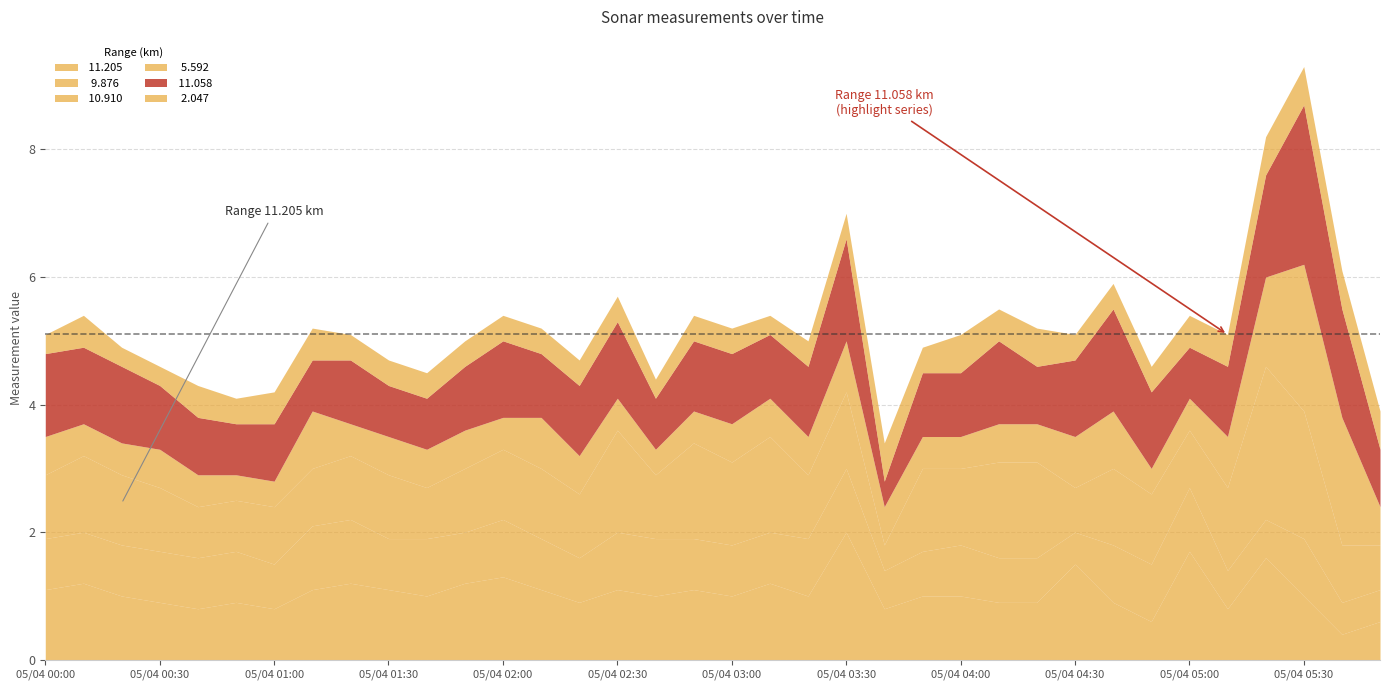

Is it true that   2.047 equals 0.6 at 2008/05/04 04:30?

False